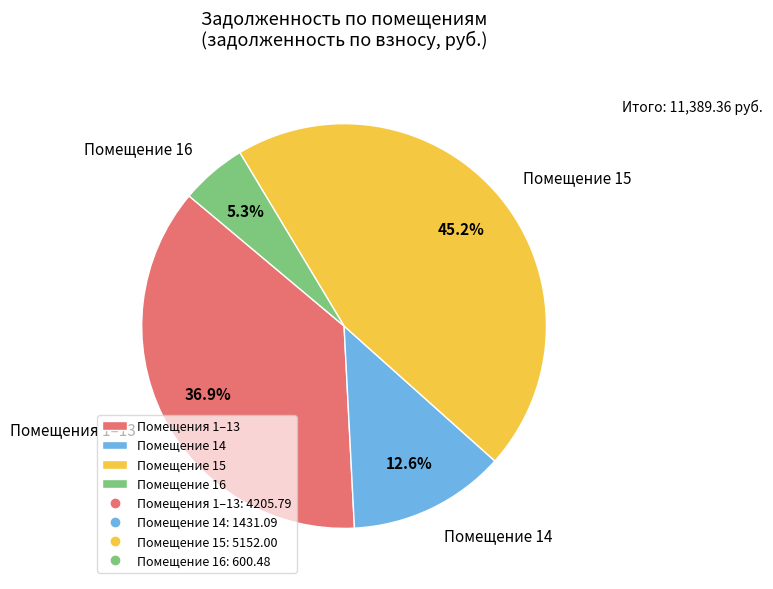

To the nearest percent, what is the difference between the largest and smallest slice percentages?

40%